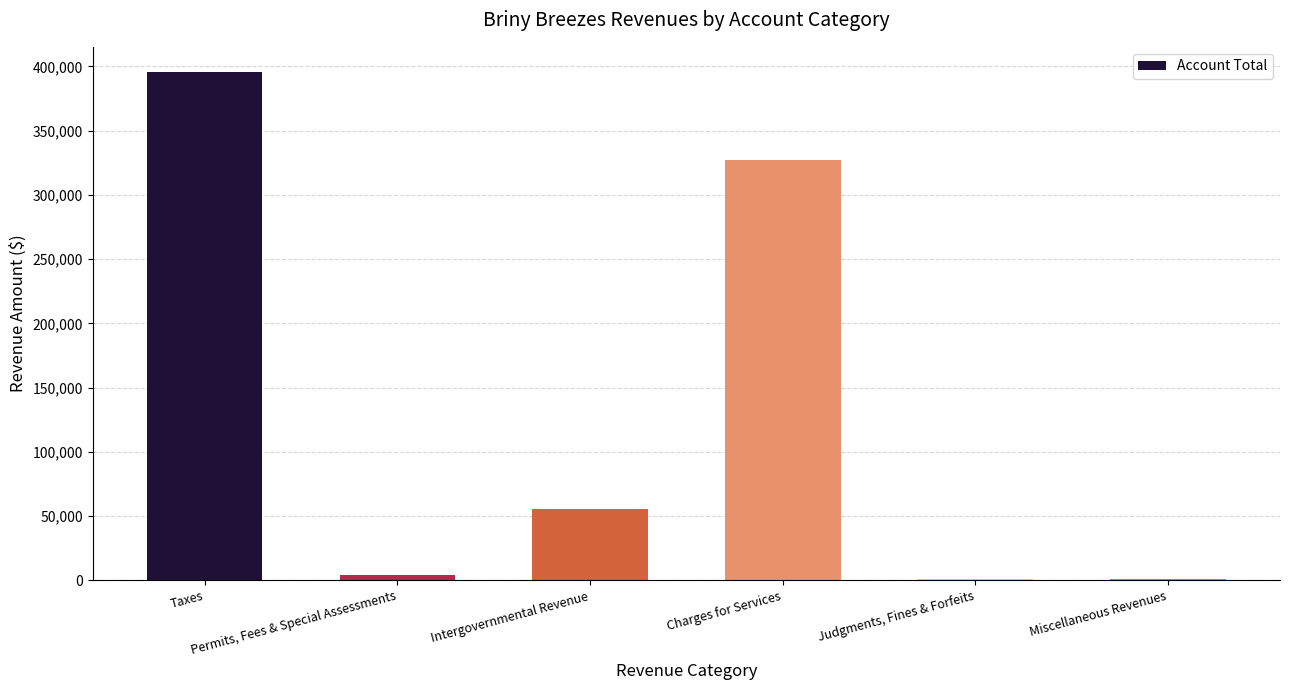

Where does the data first go above 55332?

Taxes